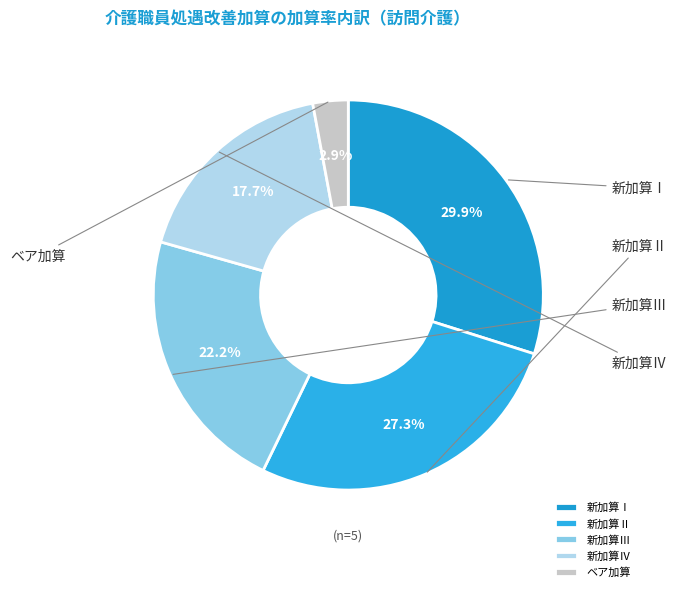

Count the number of slices in the pie.

5